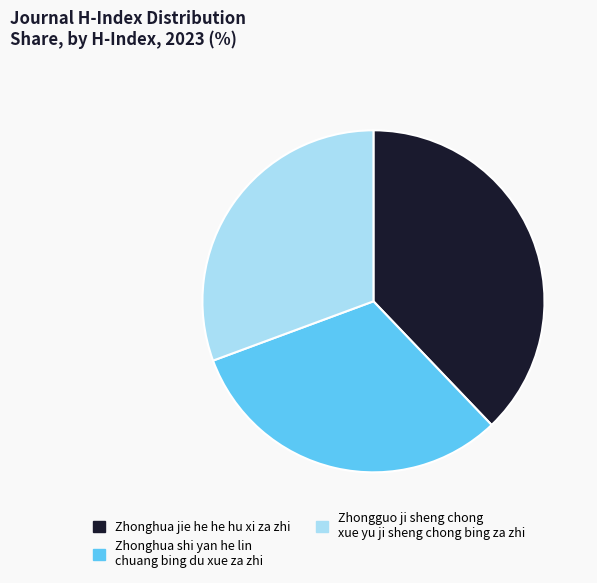

Which category has the smallest portion of the pie?

Zhongguo ji sheng chong xue yu ji sheng chong bing za zhi